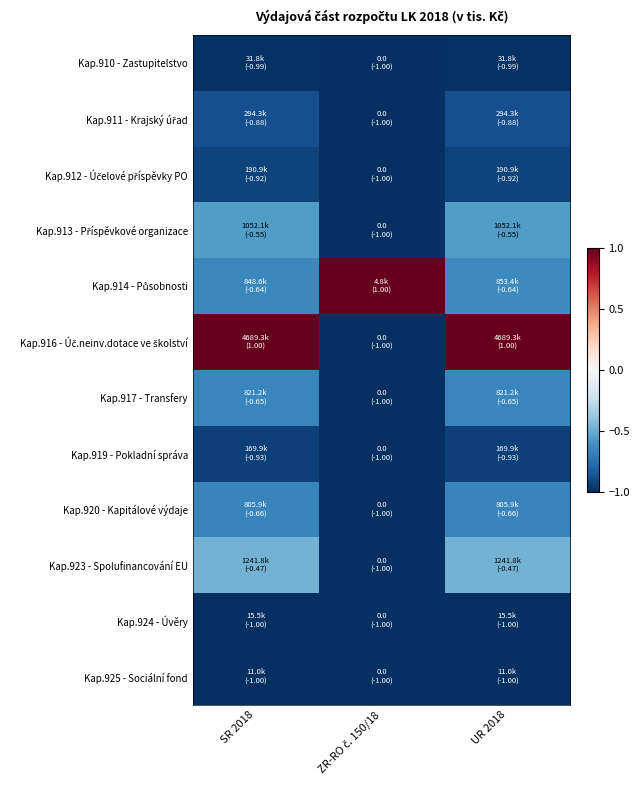

At which category is the sum across all series the highest?

UR 2018